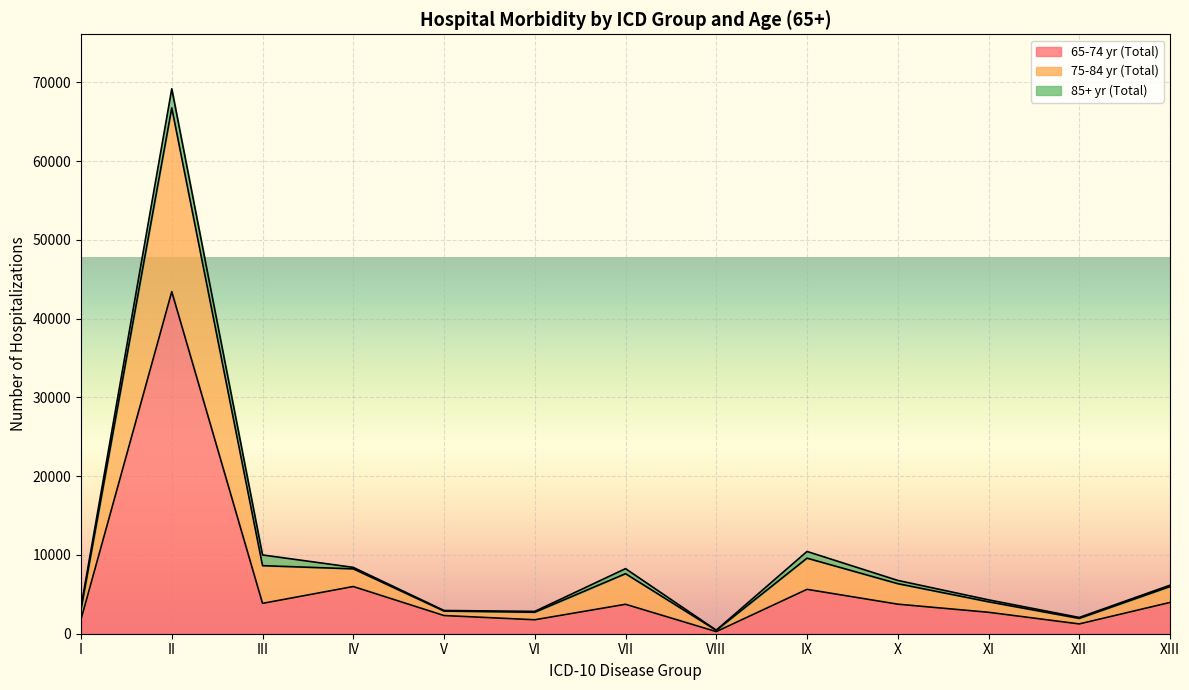

Between I and VI, which series saw the biggest shift?

75-84 yr (Total)